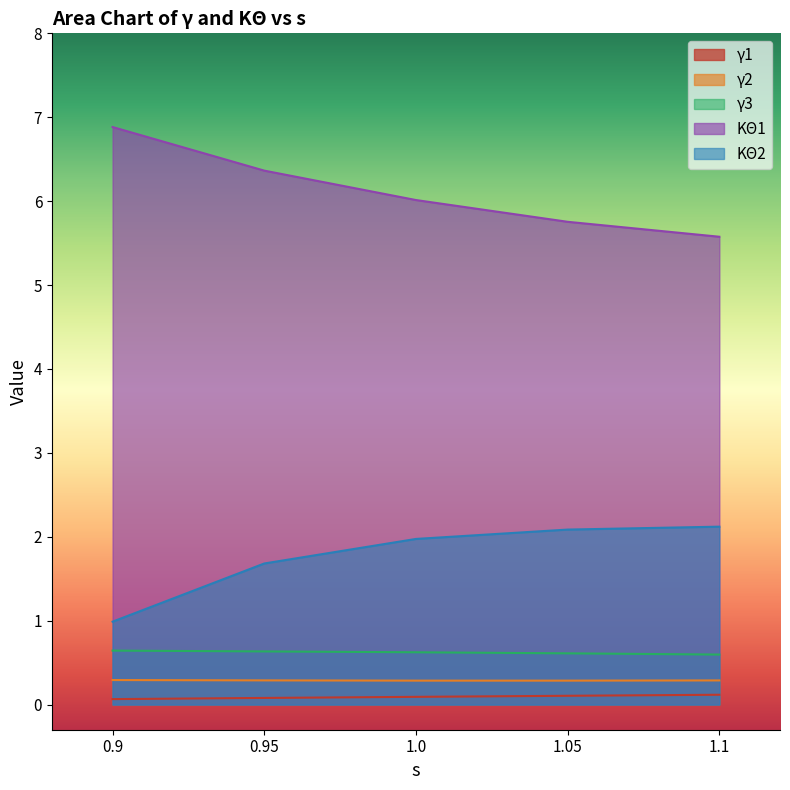

Does the chart have visible grid lines?

No